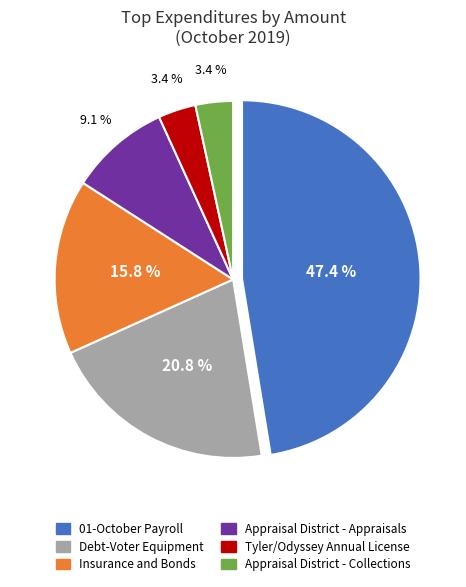

To the nearest percent, what is the average slice percentage?

17%